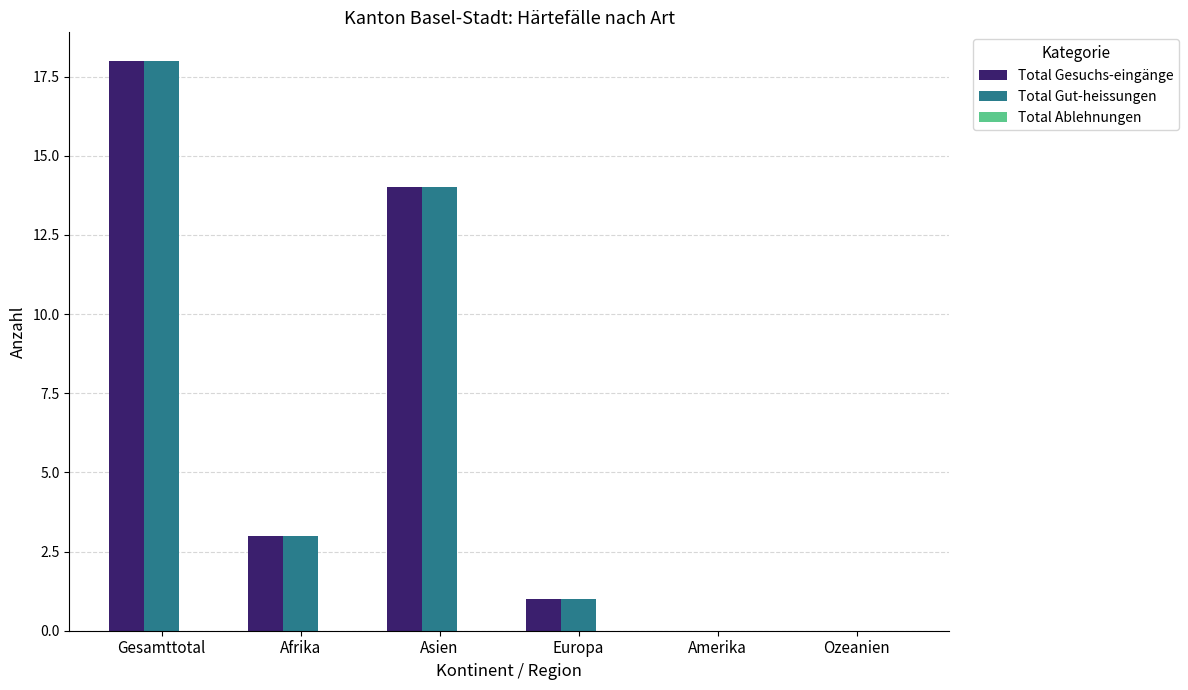

The Total Gut-heissungen series shows 1 at Europa. True or false?

True